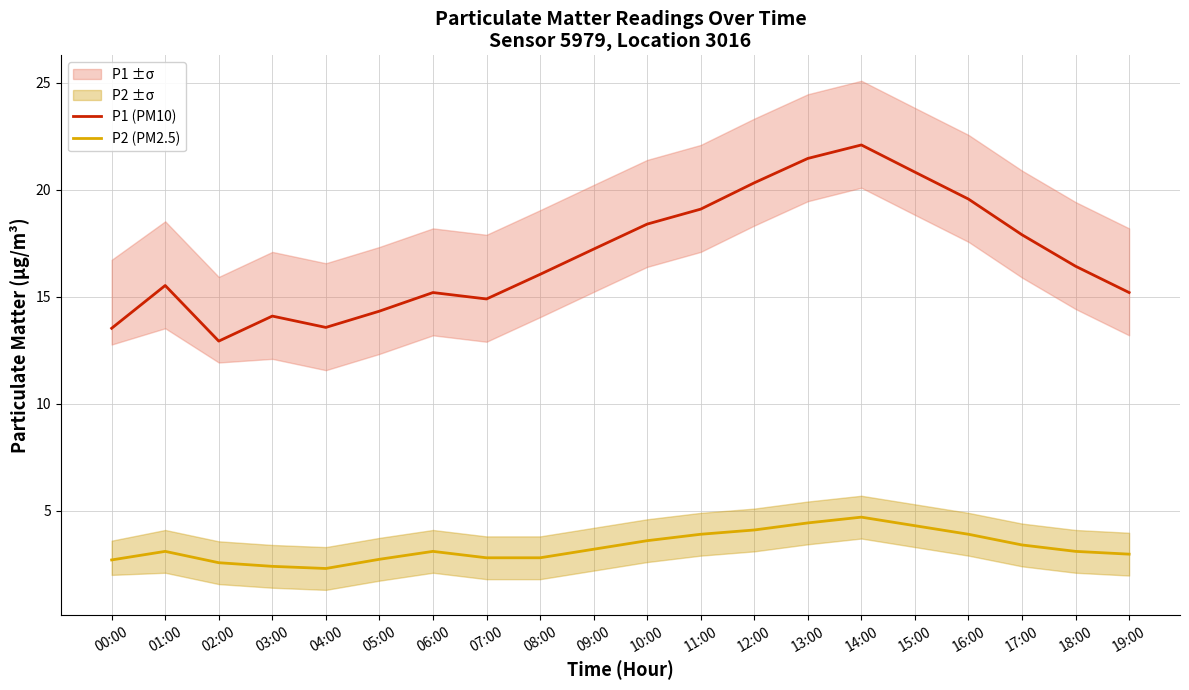

How many lines are shown in the chart?

2